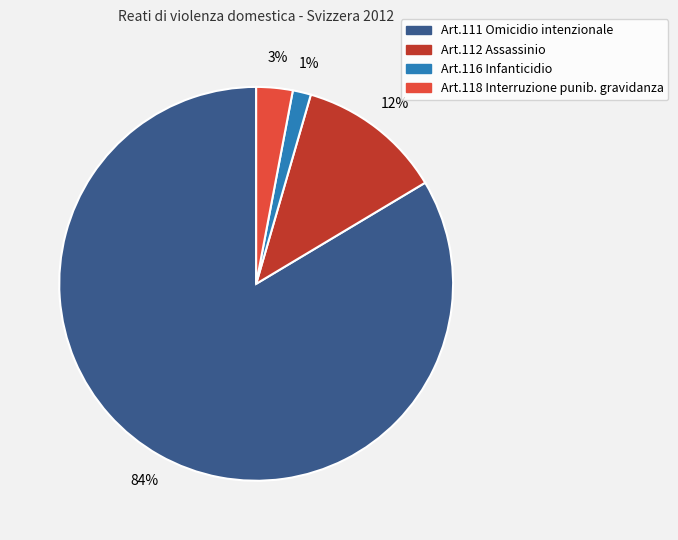

Between Art.116 Infanticidio and Art.111 Omicidio intenzionale, which is larger?

Art.111 Omicidio intenzionale